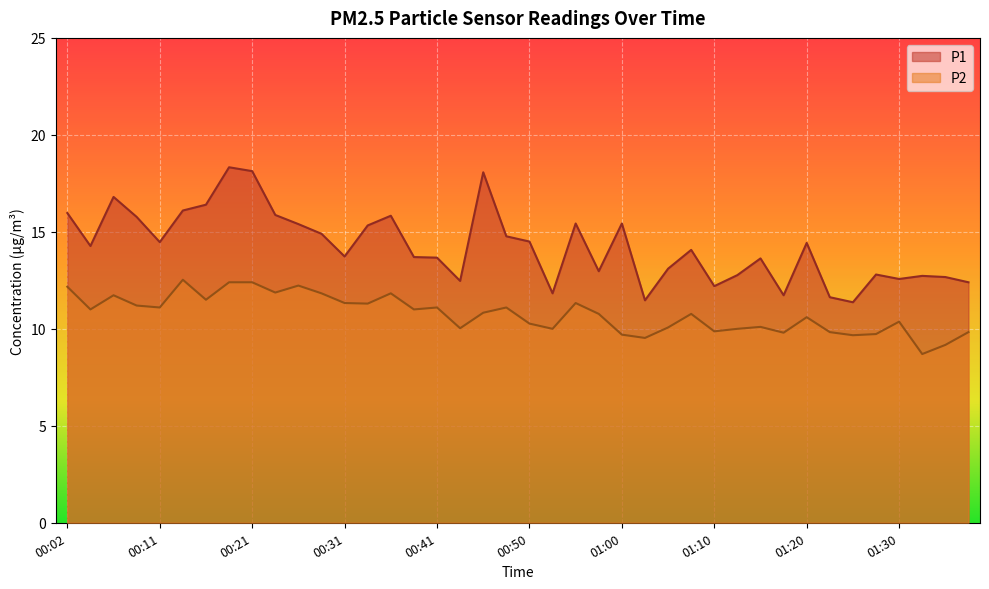

Is it true that P2 equals 20.5 at 00:29?

False